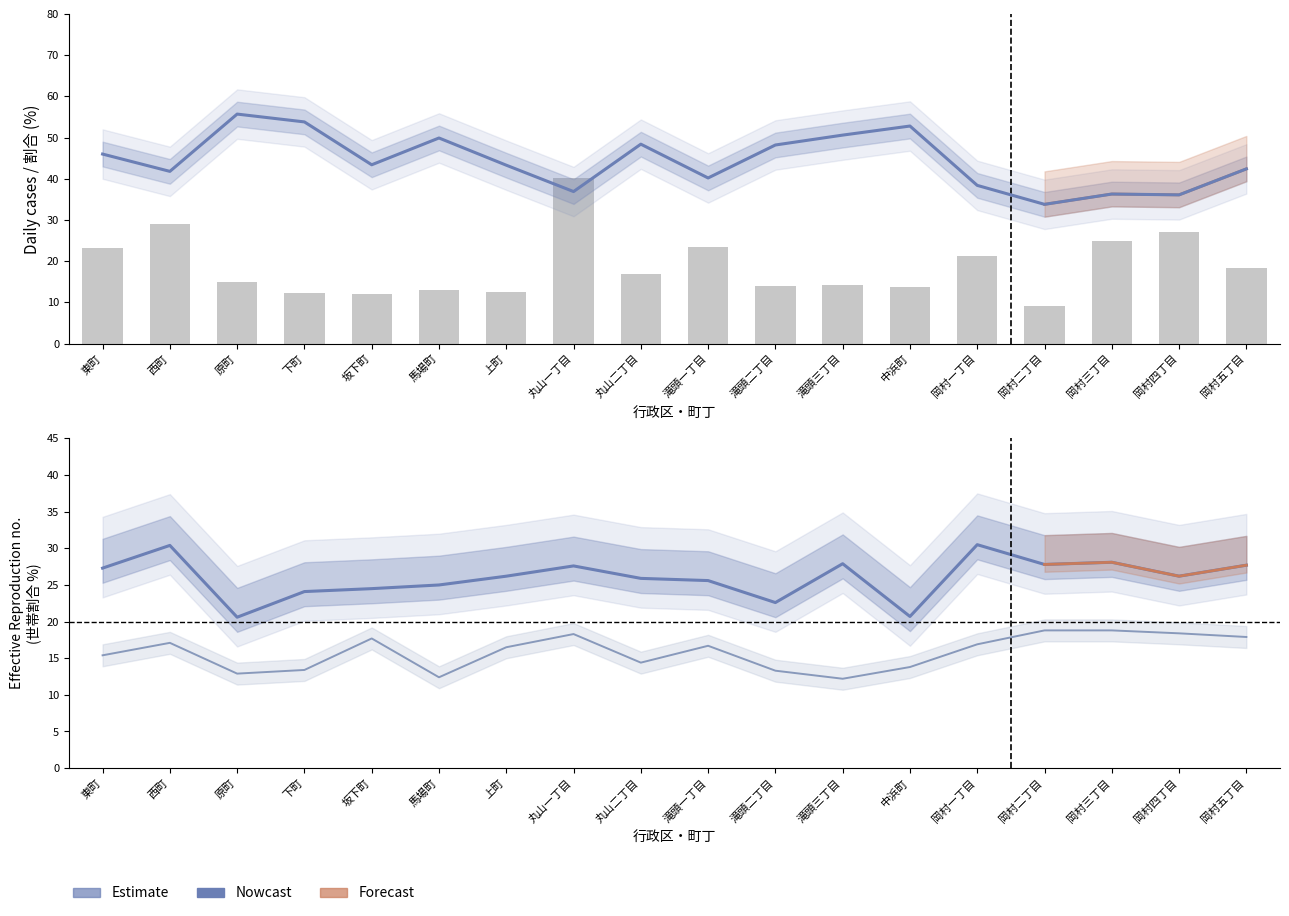

What is the difference between the 1人世帯割合 (%) values at 滝頭一丁目 and 下町?

13.6